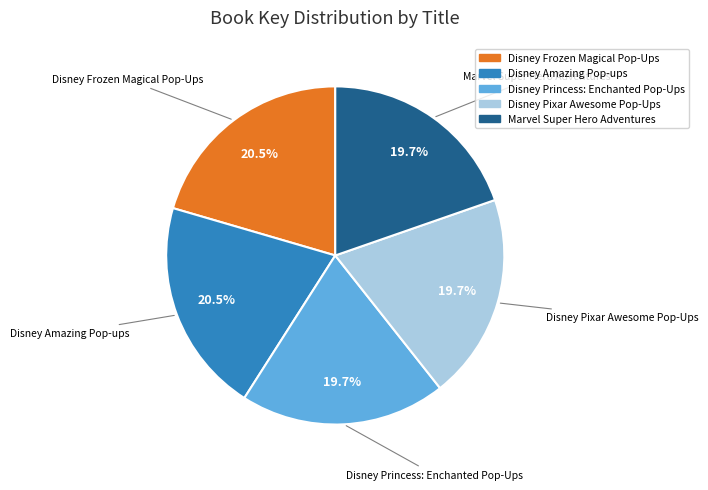

Does Disney Pixar Awesome Pop-Ups represent more than half of the total?

No